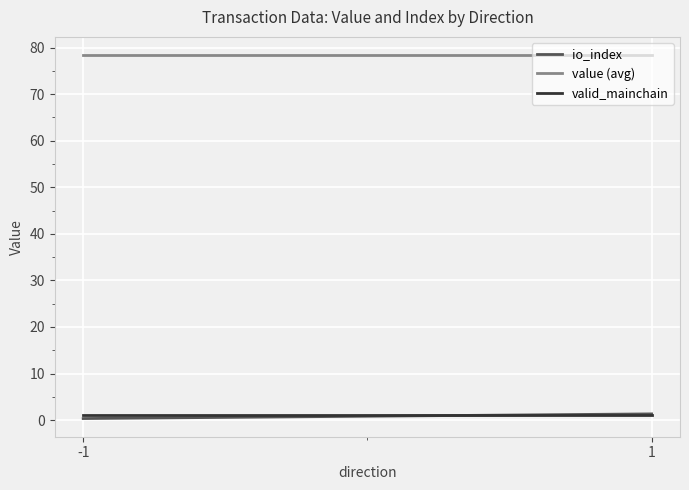

Which category has the lowest value across all series?

-1